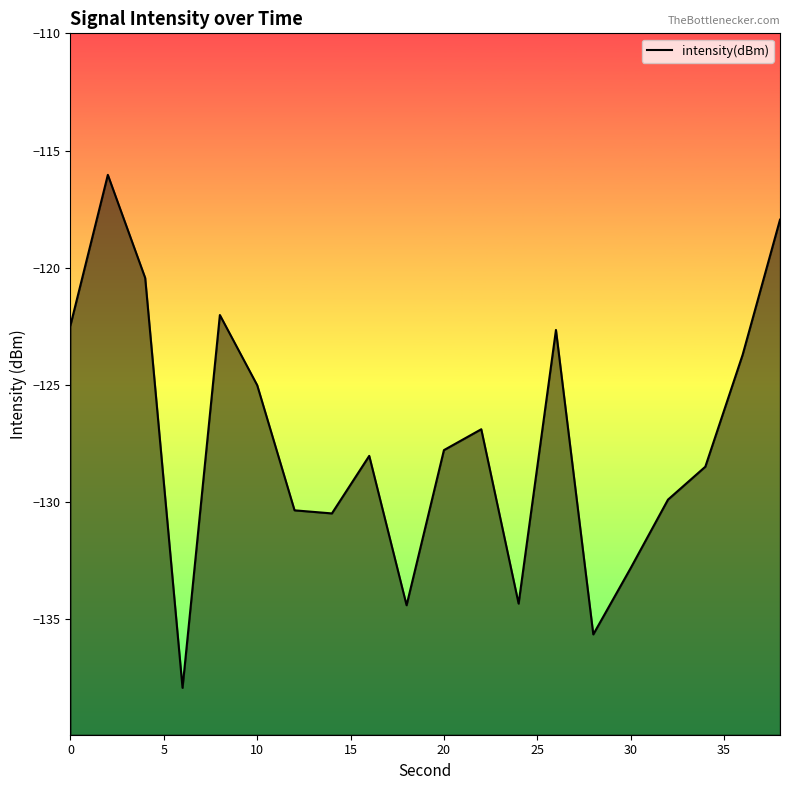

How many data points does each series have?

20